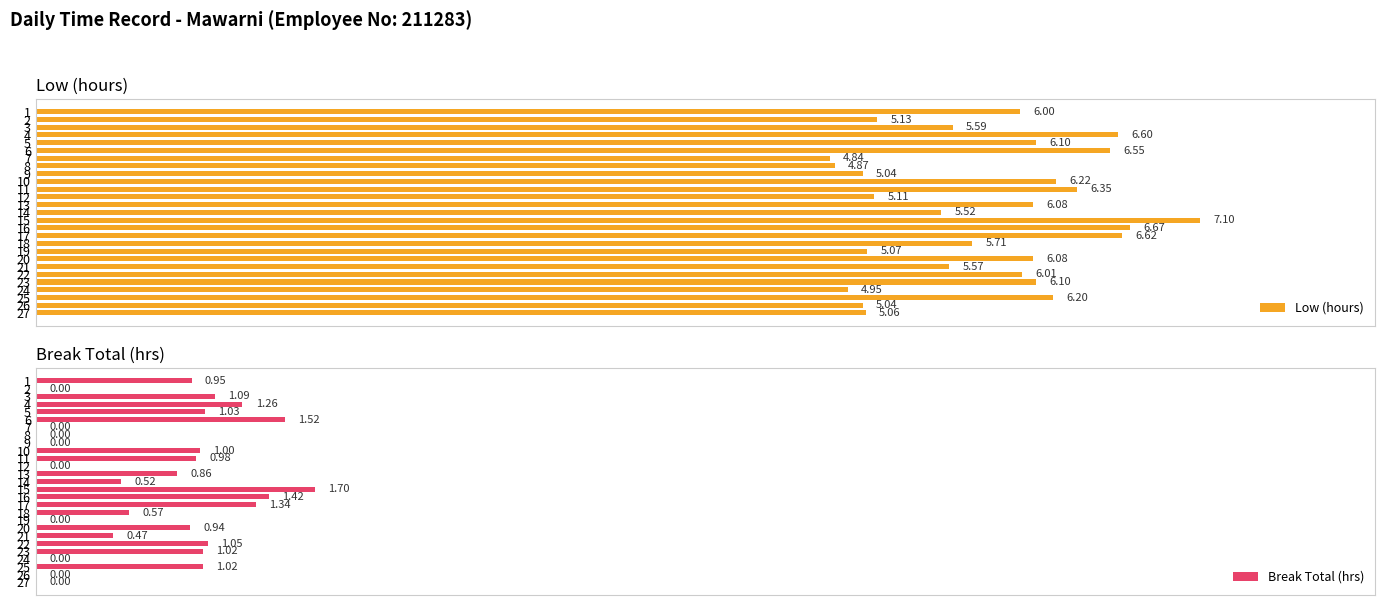

At how many categories does at least one series exceed 2?

27